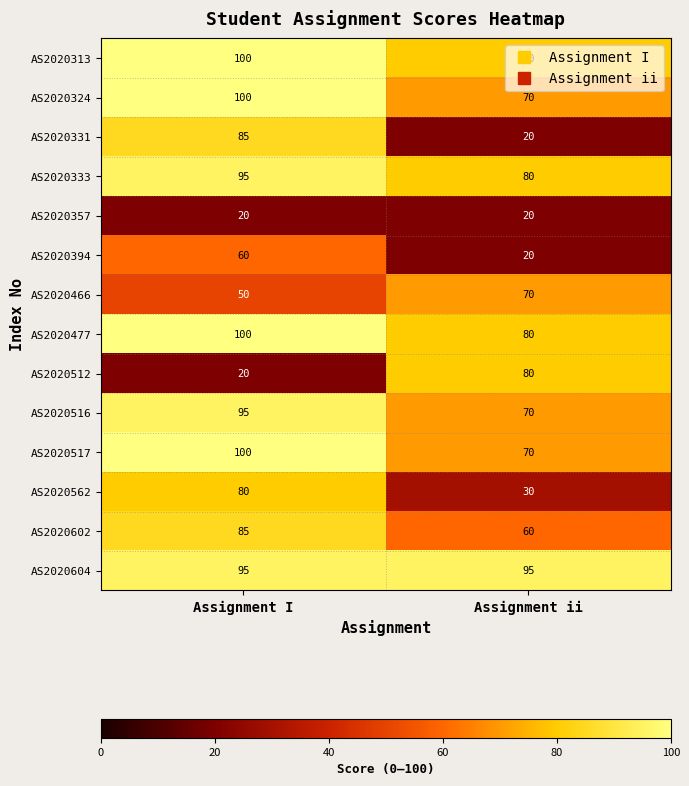

At which label is AS2020516 closest to 82?

Assignment ii